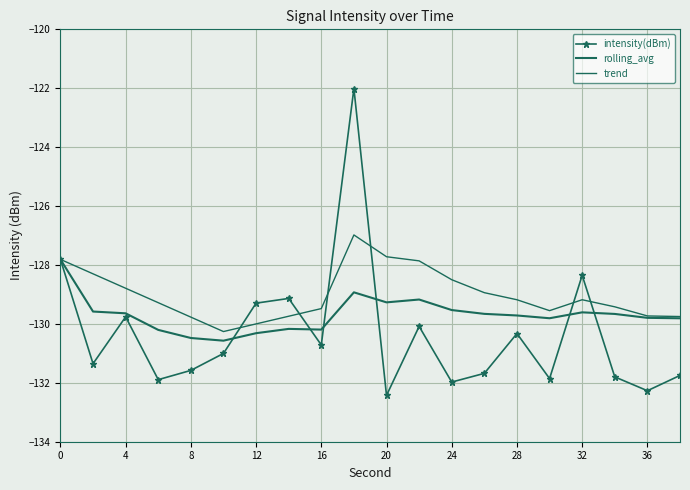

Count the number of data series in this chart.

3